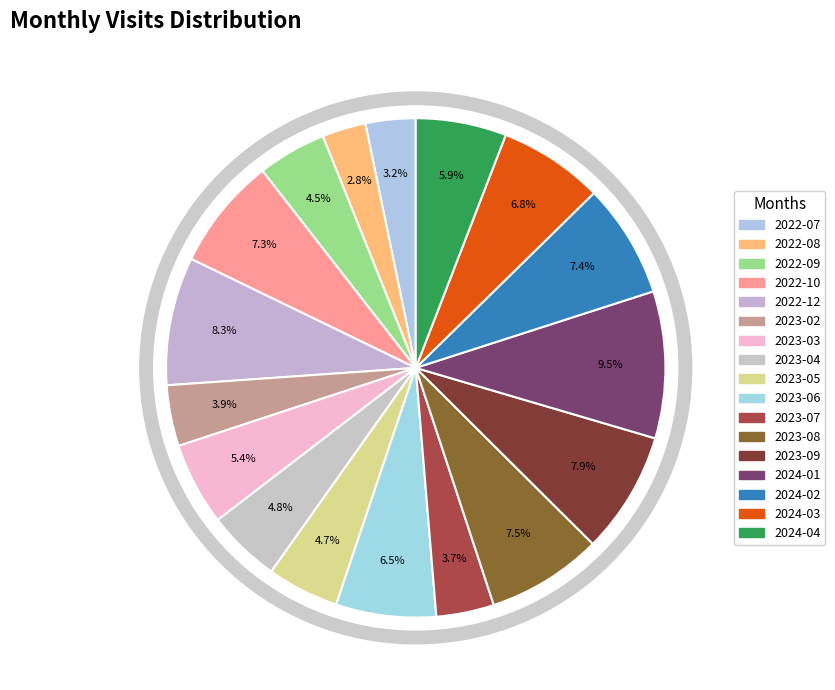

Rank the categories by value from highest to lowest.

2024-01, 2022-12, 2023-09, 2023-08, 2024-02, 2022-10, 2024-03, 2023-06, 2024-04, 2023-03, 2023-04, 2023-05, 2022-09, 2023-02, 2023-07, 2022-07, 2022-08